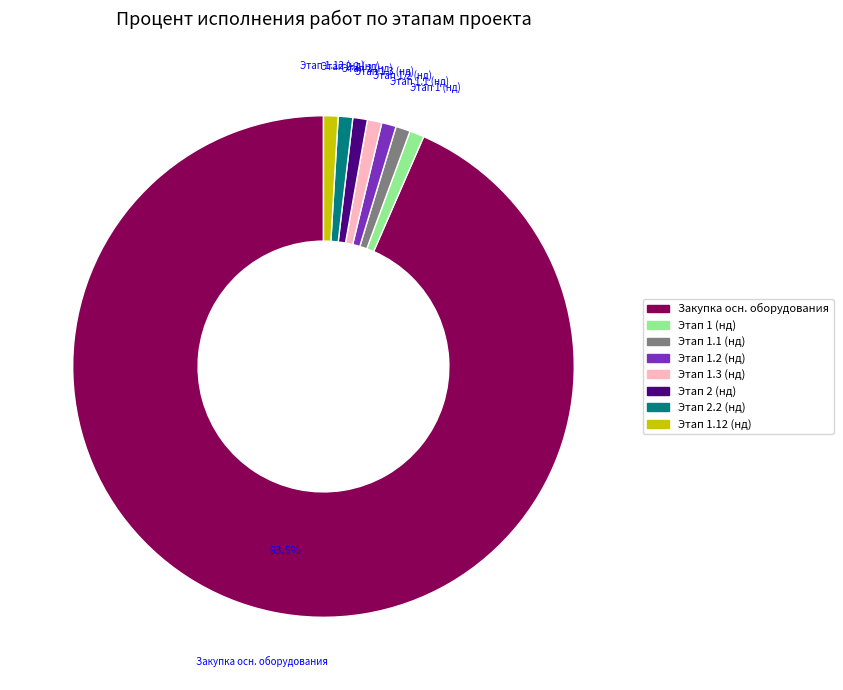

To the nearest percent, what is the difference between the largest and smallest slice percentages?

93%